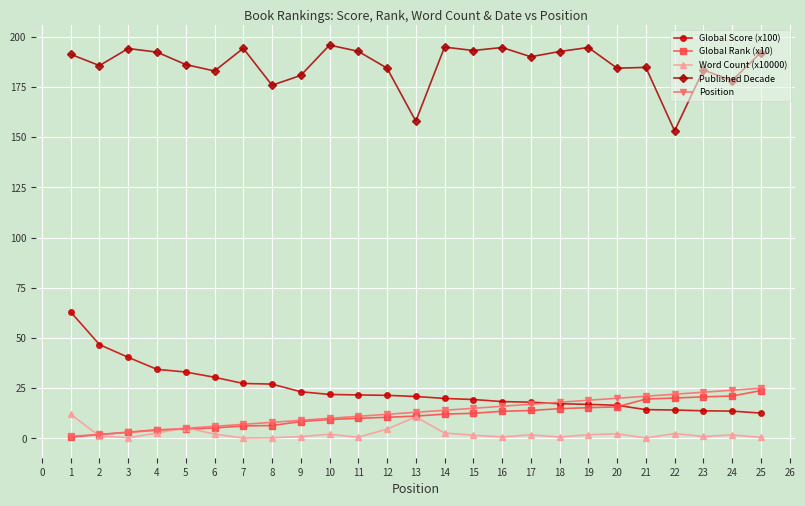

Is the value of Word Count (x10000) at 21 greater than the value of Global Score (x100) at 7?

No